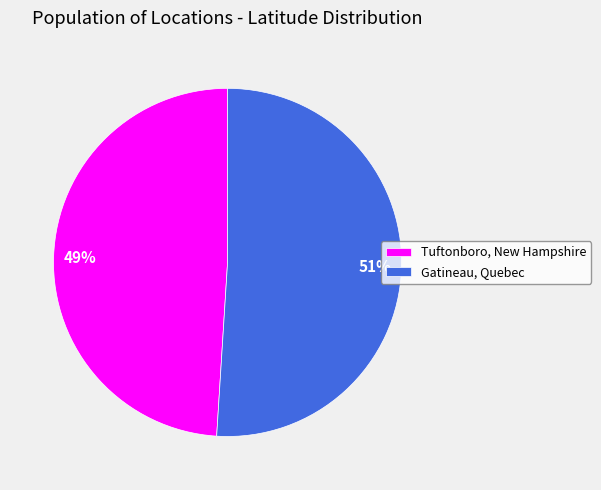

Which category accounts for the majority?

Gatineau, Quebec